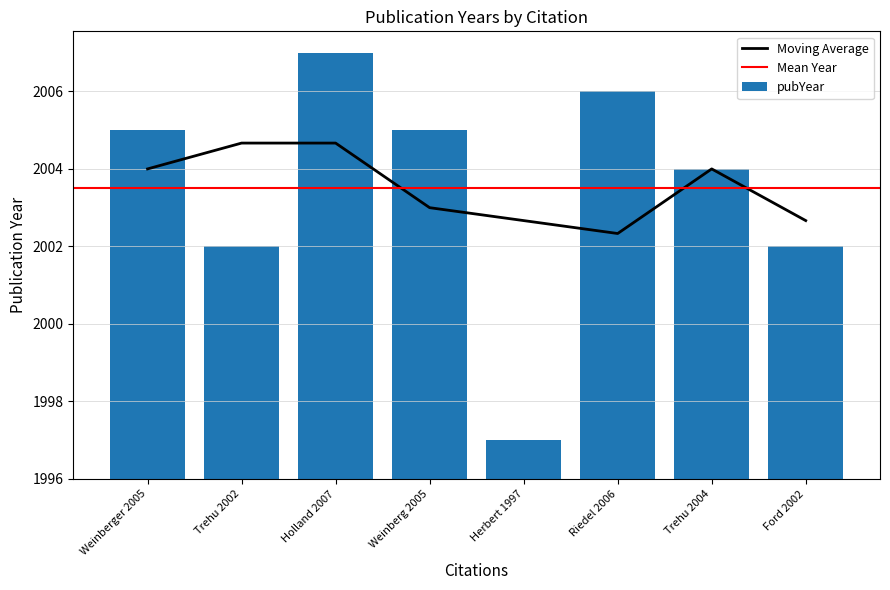

What is the minimum value for Moving Average?

2002.3